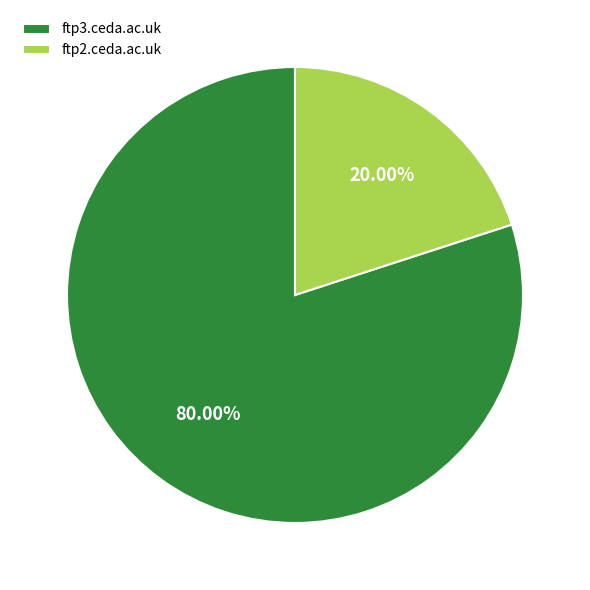

Does ftp2.ceda.ac.uk account for over 50% of the chart?

No